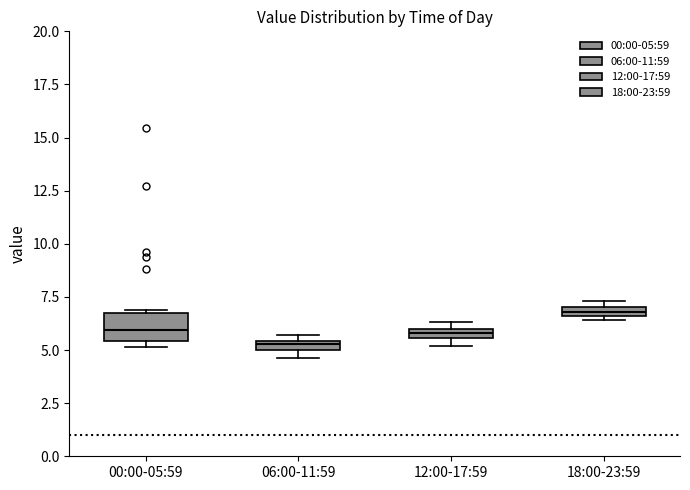

Which box has the lowest median line?

06:00-11:59